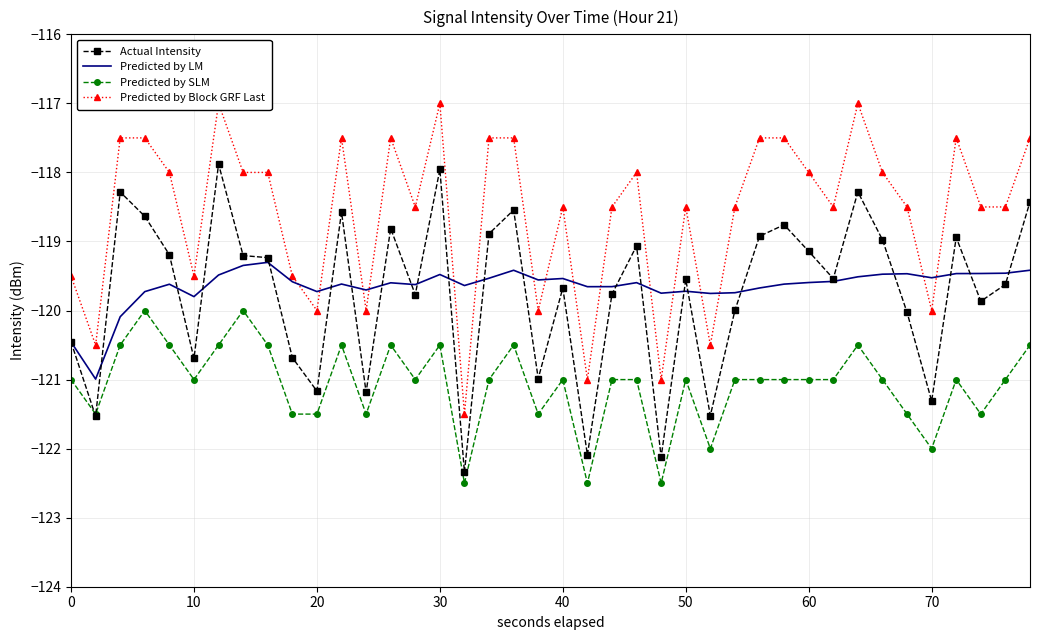

True or false: Predicted by SLM and Predicted by LM intersect in this chart.

False